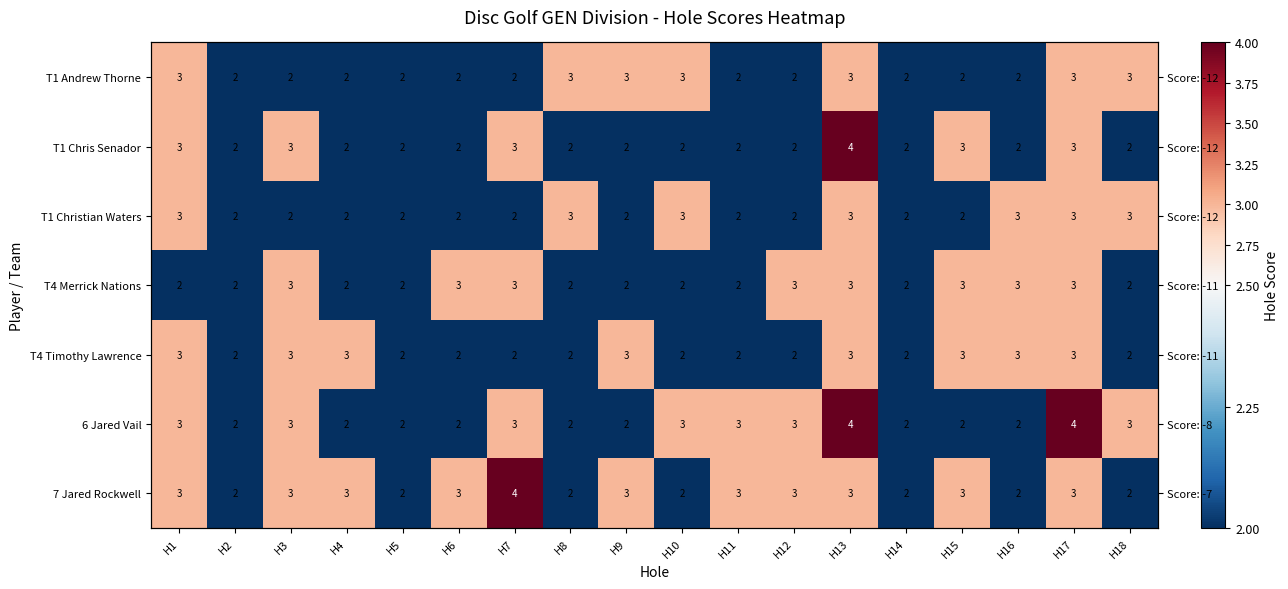

At which label is 7 Jared Rockwell closest to 3?

H1